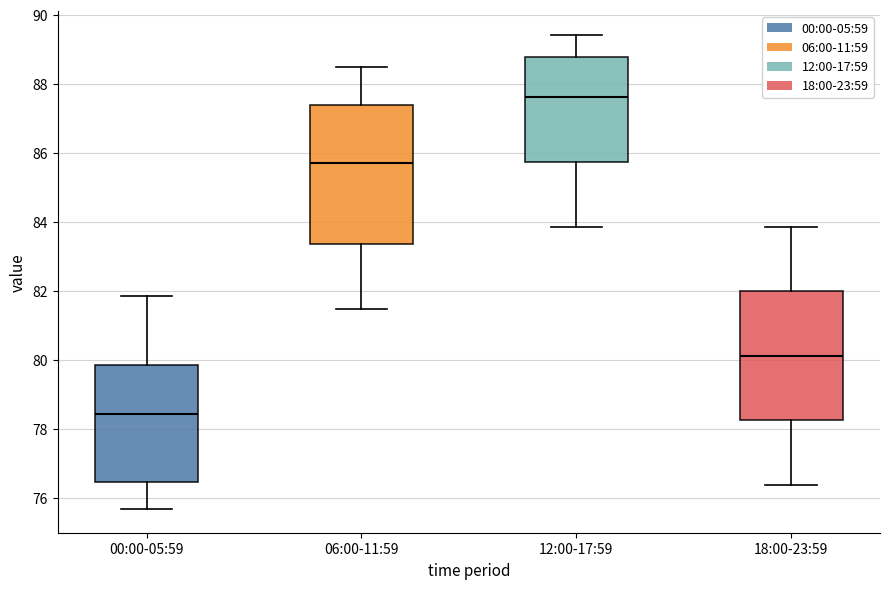

Where is the upper edge of the box for 00:00-05:59 on the y-axis? The values are not printed on the chart, so give them approximately, as read against the axis.

79.8